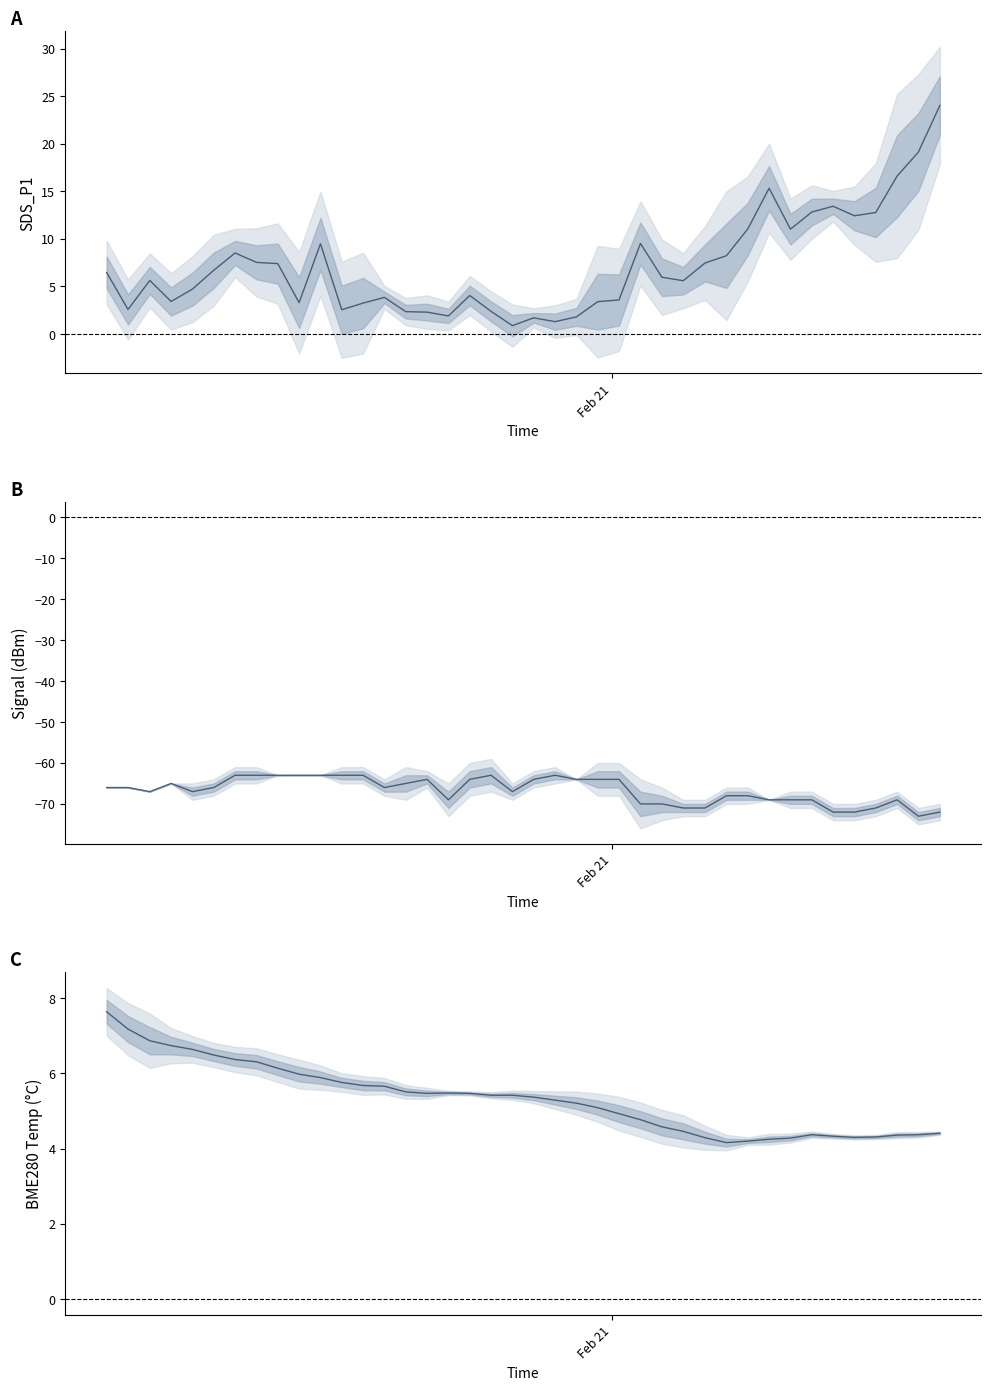

What is the smallest value displayed?

-73.0